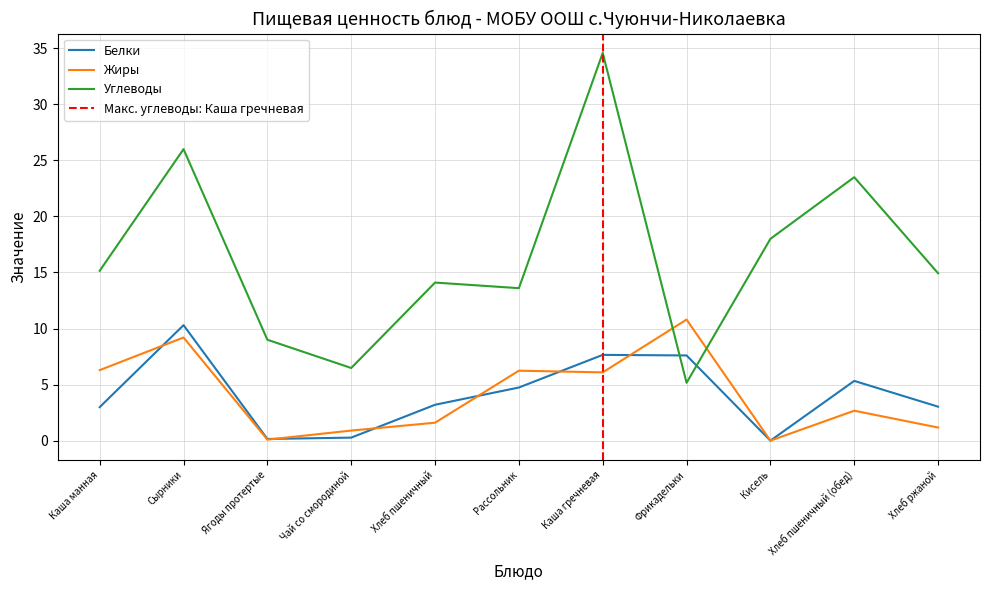

Where does the Белки series first go above 3?

Сырники